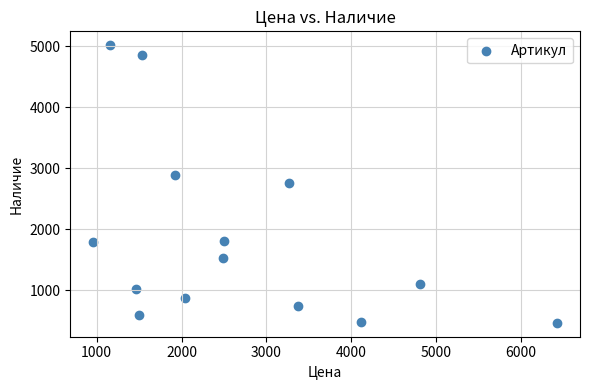

What is the range of Y values (max minus min)?

4555